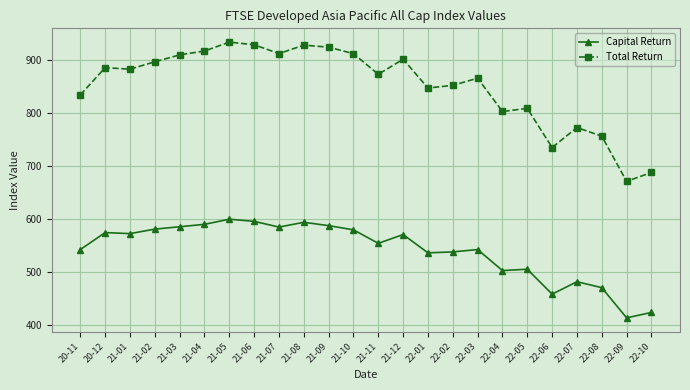

True or false: Total Return and Capital Return intersect in this chart.

False